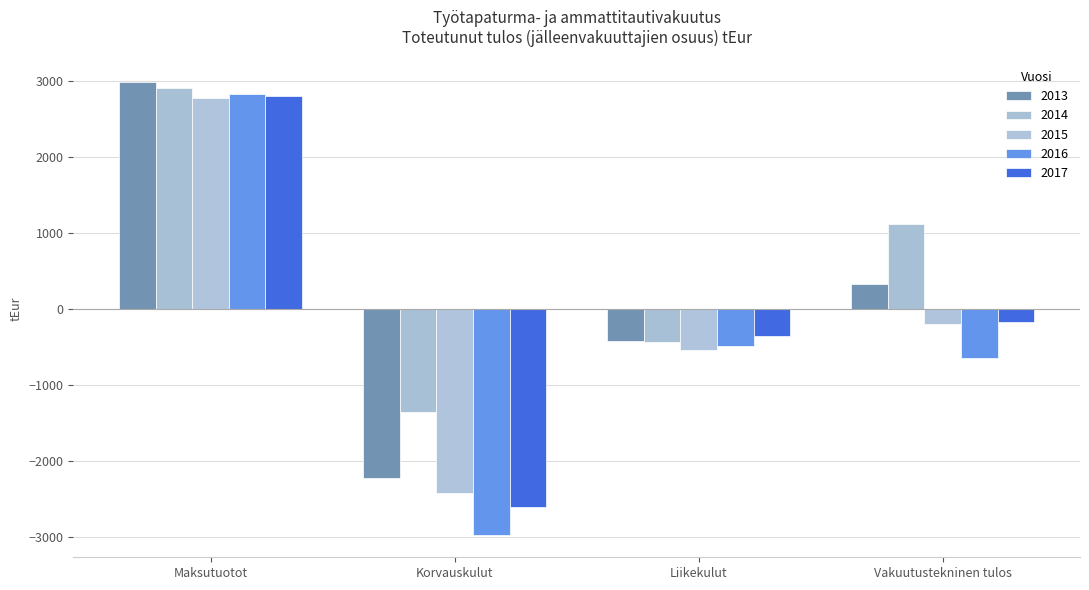

At how many categories does at least one series exceed 2334?

1